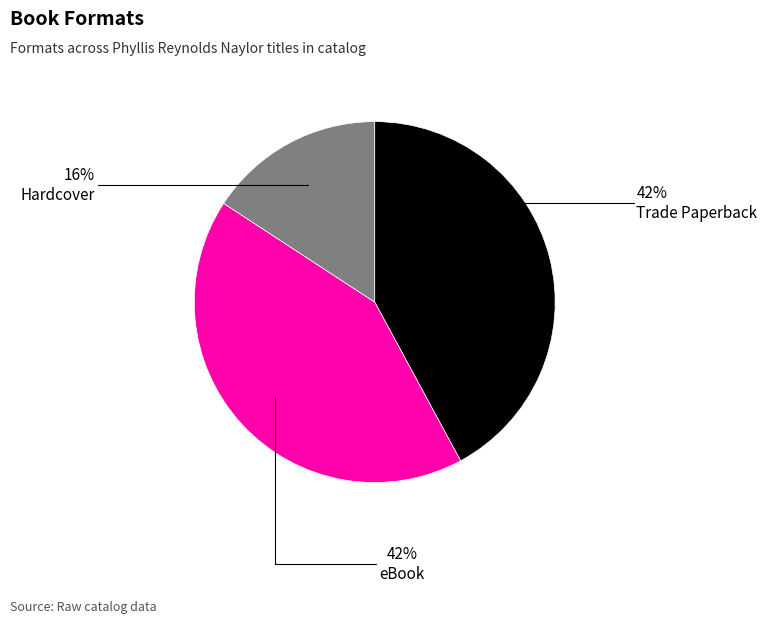

How many segments does this pie chart have?

3